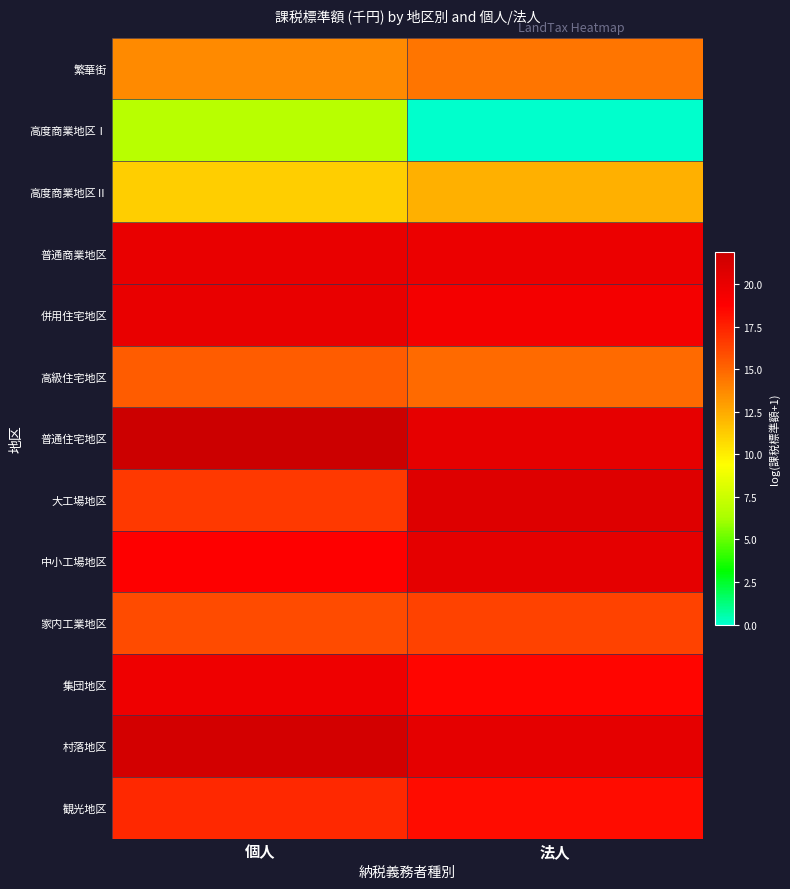

At how many categories does at least one series exceed 20?

2